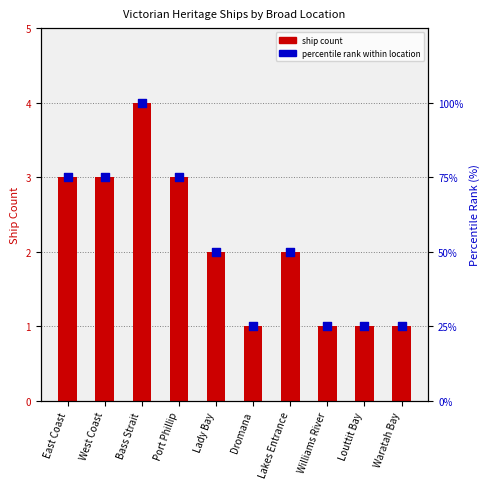

Is the value of ship count at Lady Bay greater than the value of percentile rank within location at Williams River?

No